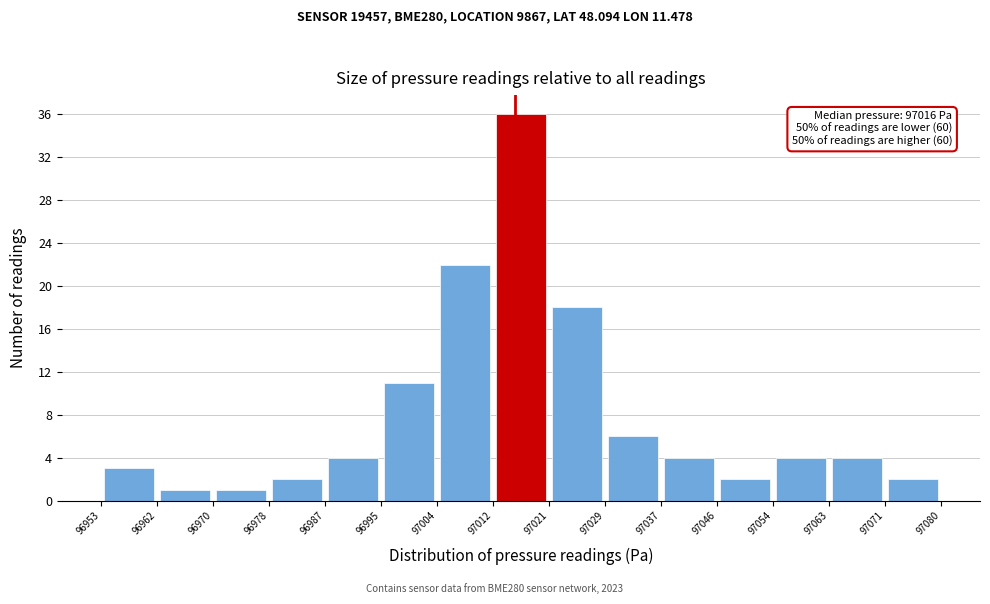

Which range on the x-axis has the tallest bar?

97012 to 97021